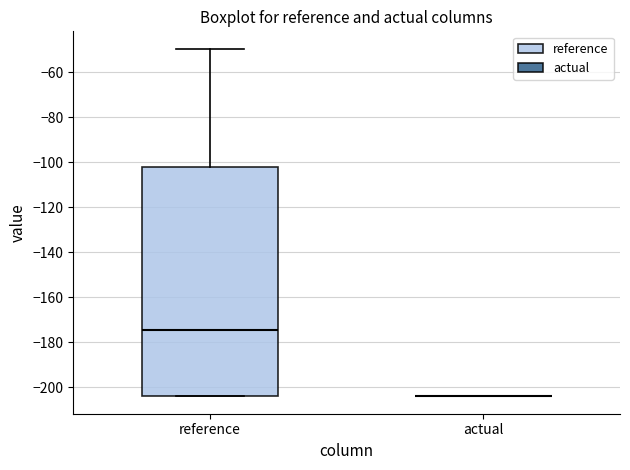

Which box is the tallest, from its lower edge to its upper edge?

reference